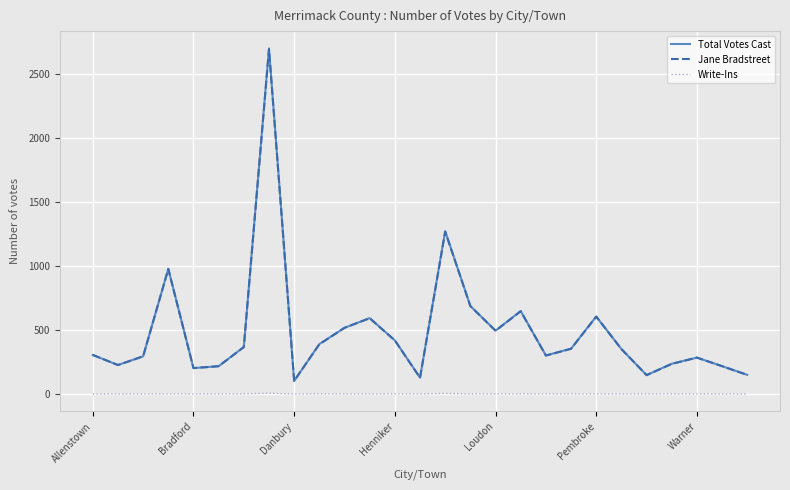

True or false: Write-Ins and Total Votes Cast cross at least once.

False